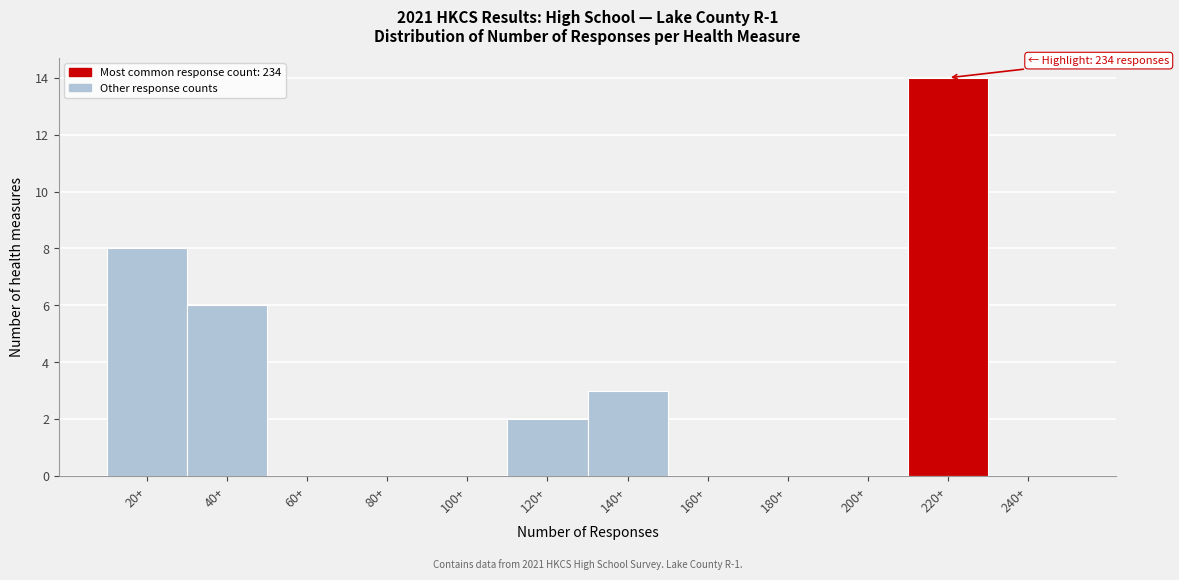

Reading right to left, extract all data points from this chart.

240+=0	220+=14	200+=0	180+=0	160+=0	140+=3	120+=2	100+=0	80+=0	60+=0	40+=6	20+=8